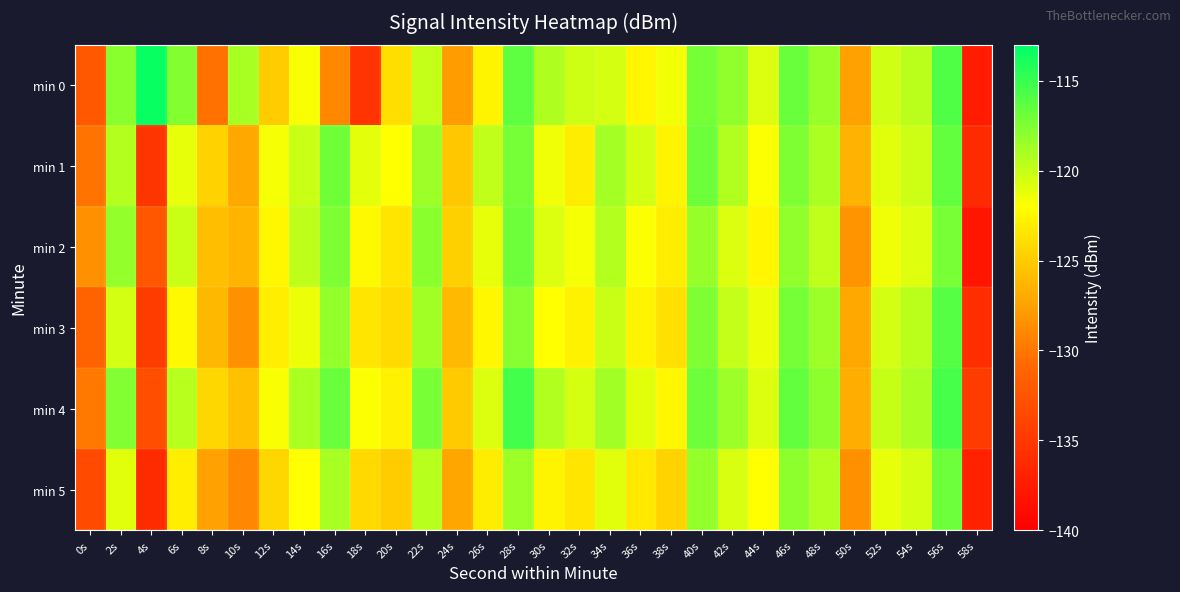

What is the spread (max minus min) of values at 38s?

2.9